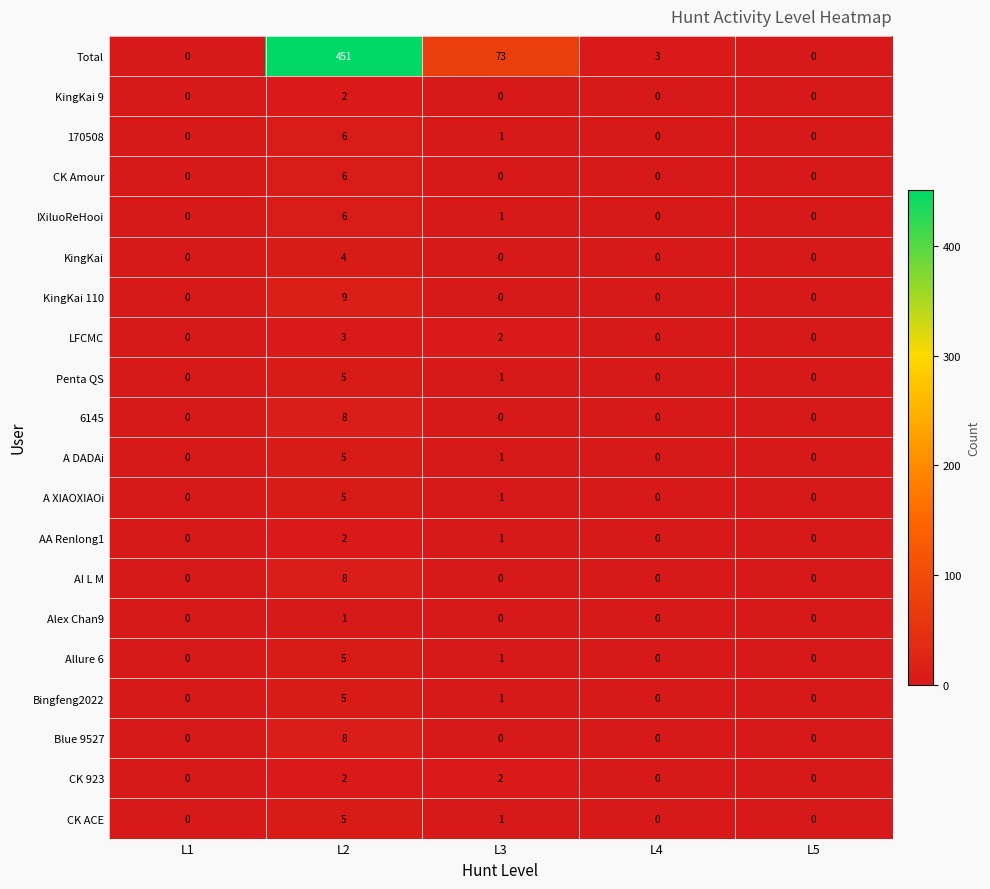

Is it true that CK ACE equals 5 at L2?

True